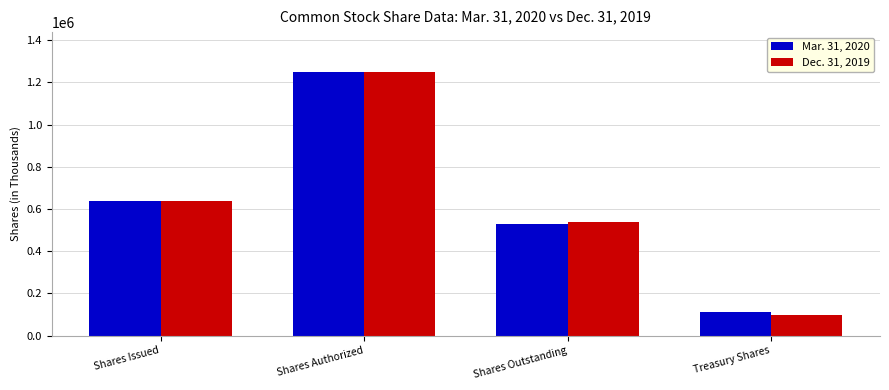

Reading left to right, list all the values displayed in this chart.

Mar. 31, 2020: Shares Issued=637104	Shares Authorized=1250000	Shares Outstanding=526839	Treasury Shares=110265
Dec. 31, 2019: Shares Issued=636460	Shares Authorized=1250000	Shares Outstanding=536698	Treasury Shares=99762